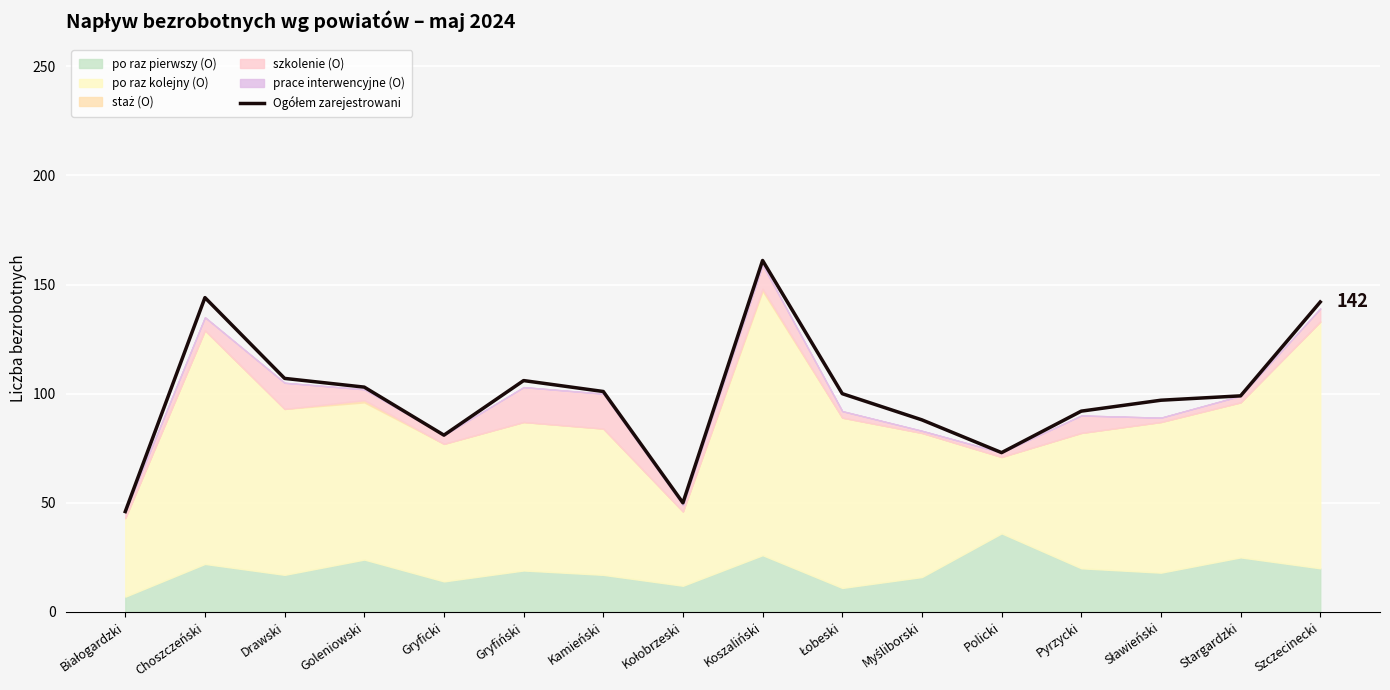

What is the change in value from Goleniowski to Koszaliński?

+58